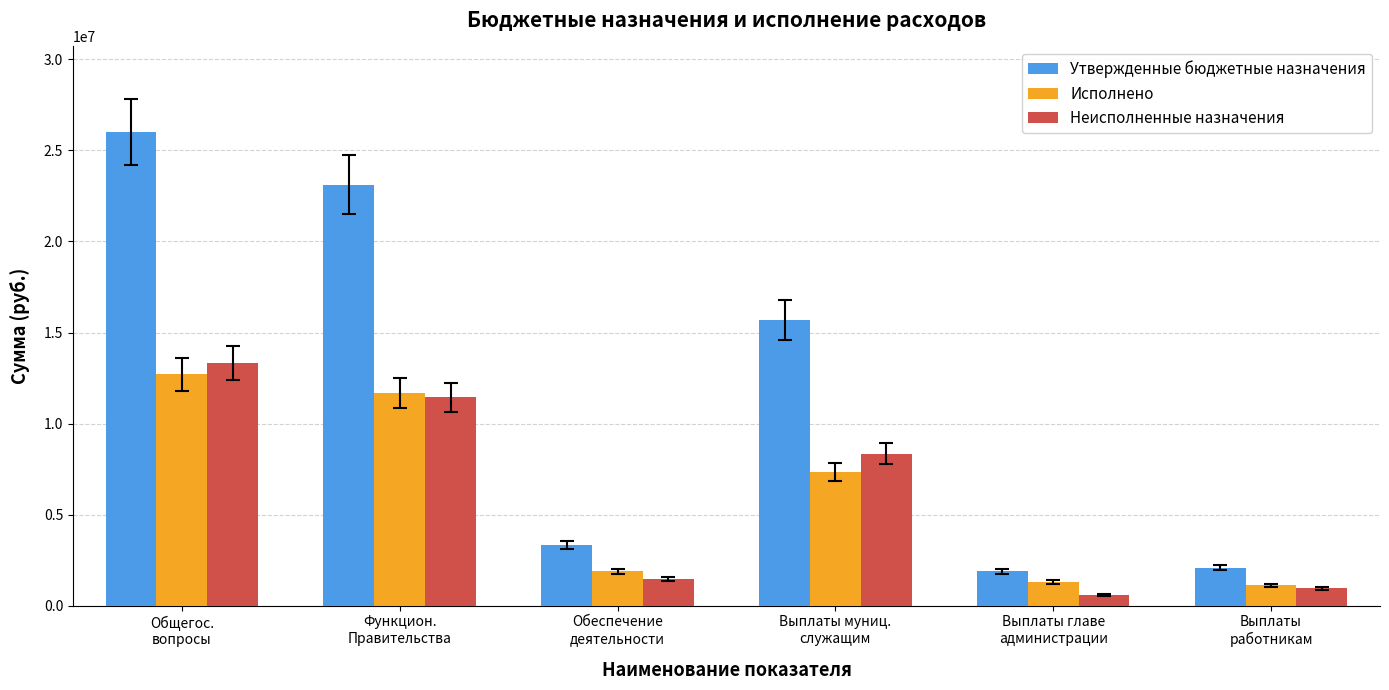

How many bars are there in each group?

3